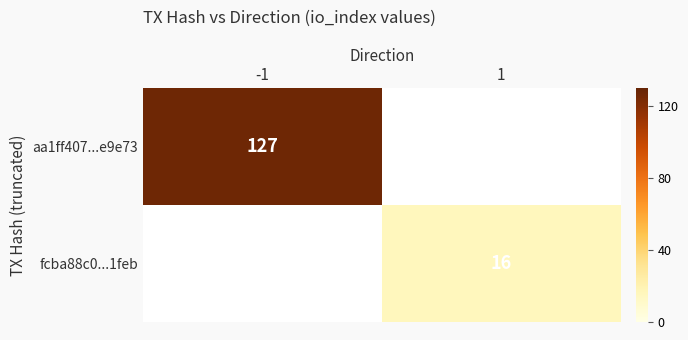

Is the value of fcba88c0...1feb at 1 greater than the value of aa1ff407...e9e73 at -1?

No